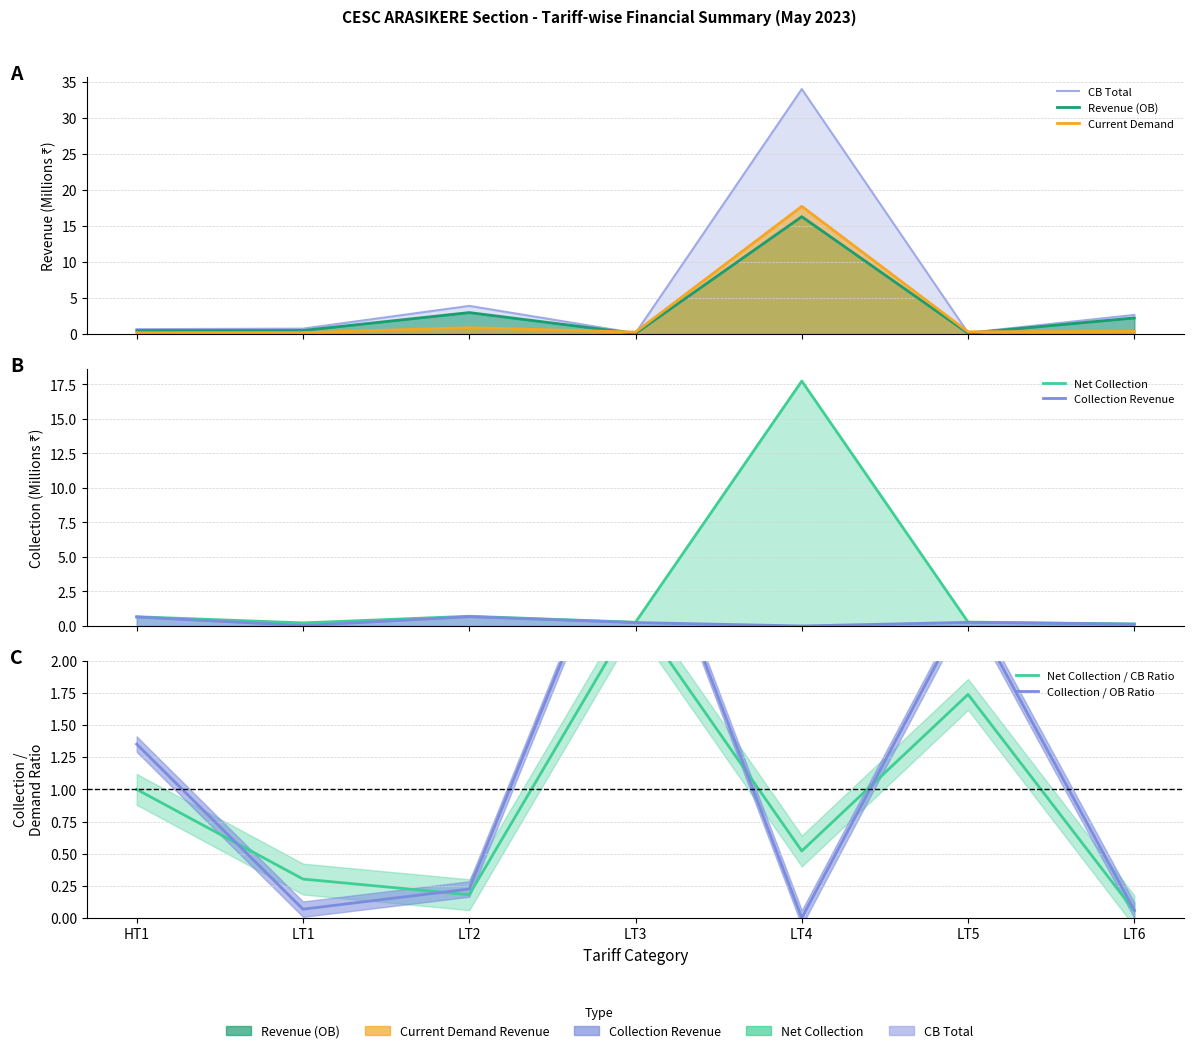

Where is Net Collection nearest to the value 8?

LT2